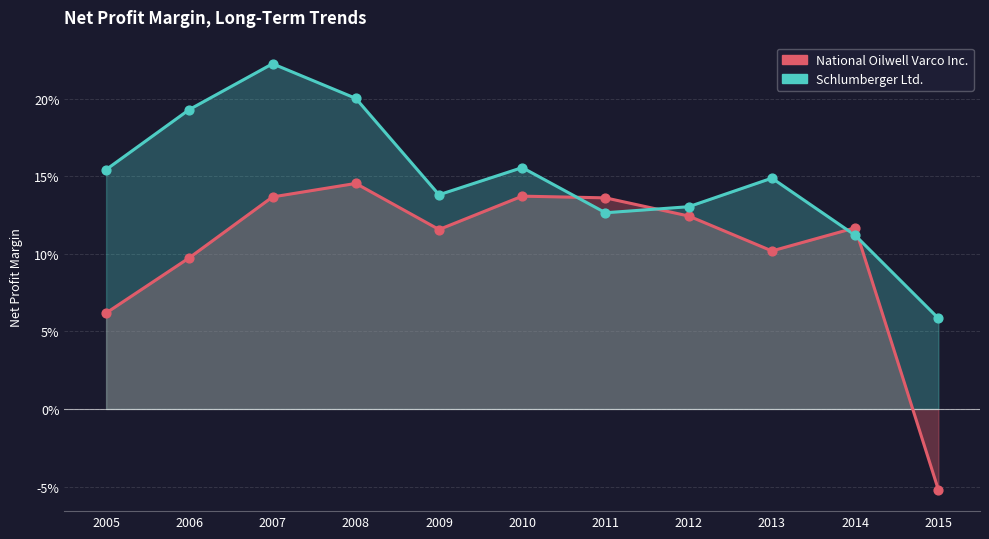

Which series contains the lowest Y value?

National Oilwell Varco Inc.